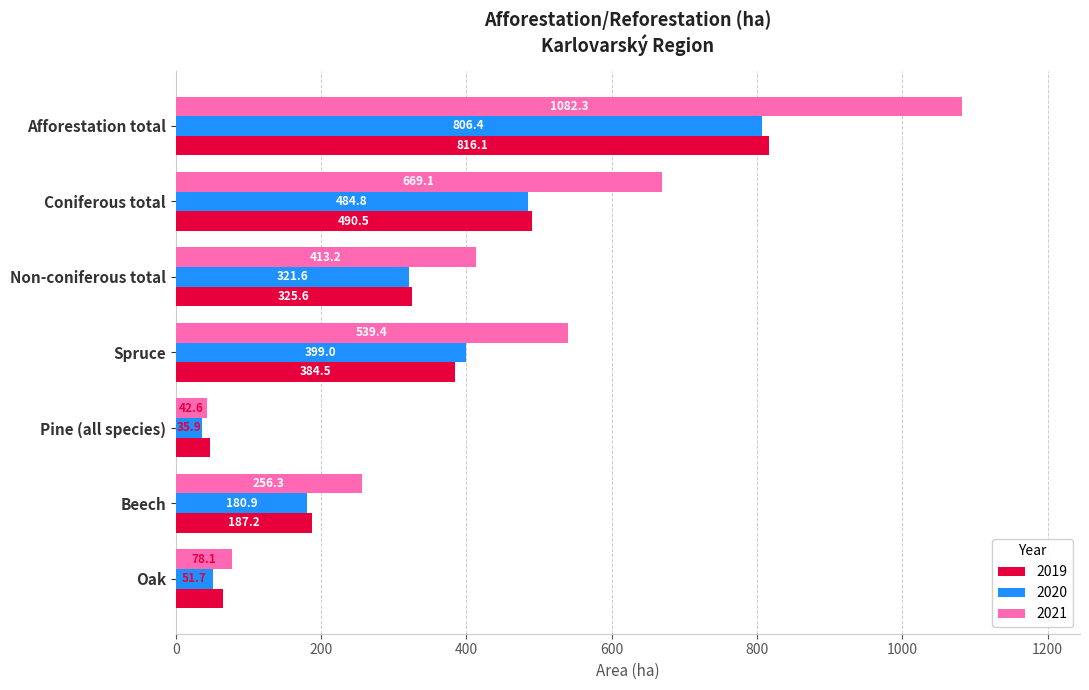

What is the average value of the 2019 series?

331.0